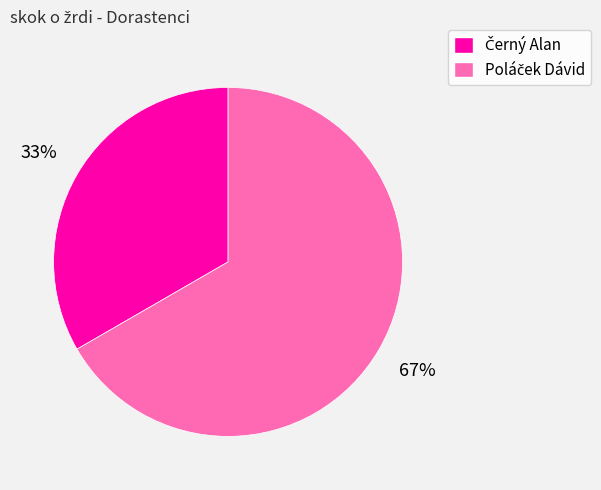

To the nearest percent, what is the average slice percentage?

50%